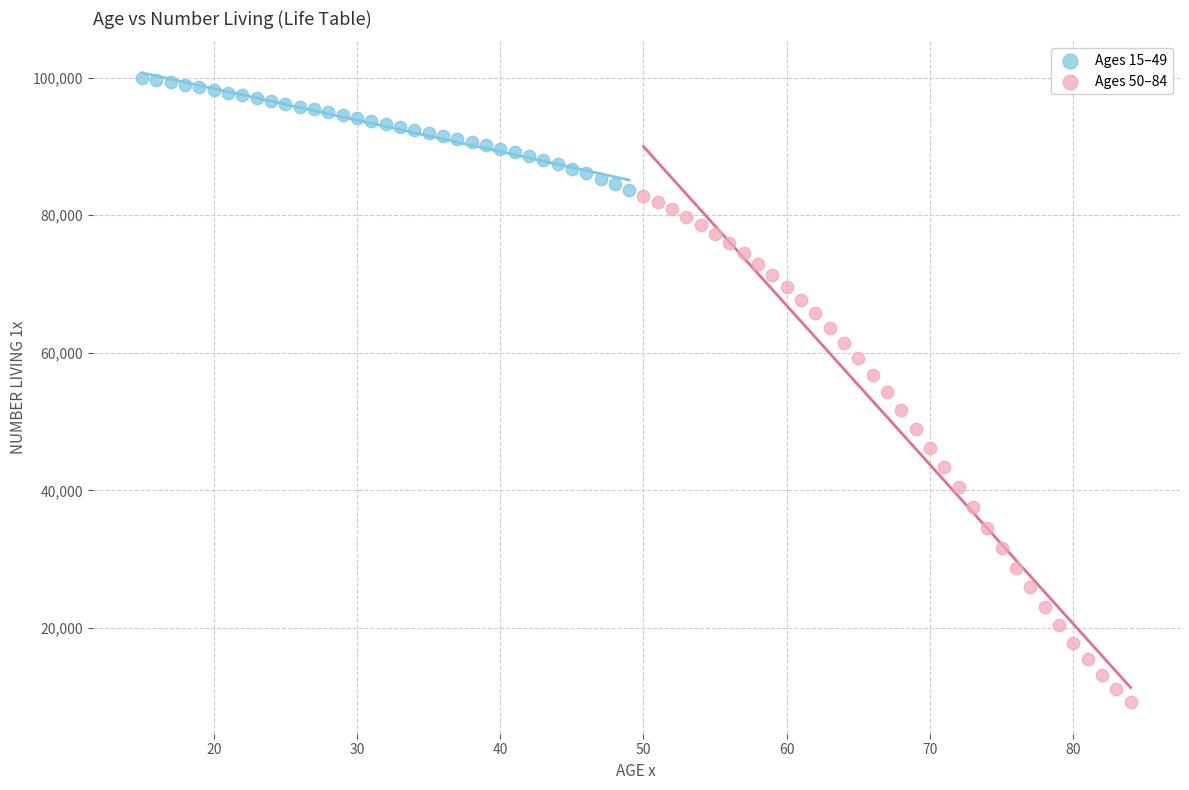

Which series contains the lowest Y value?

Ages 50–84